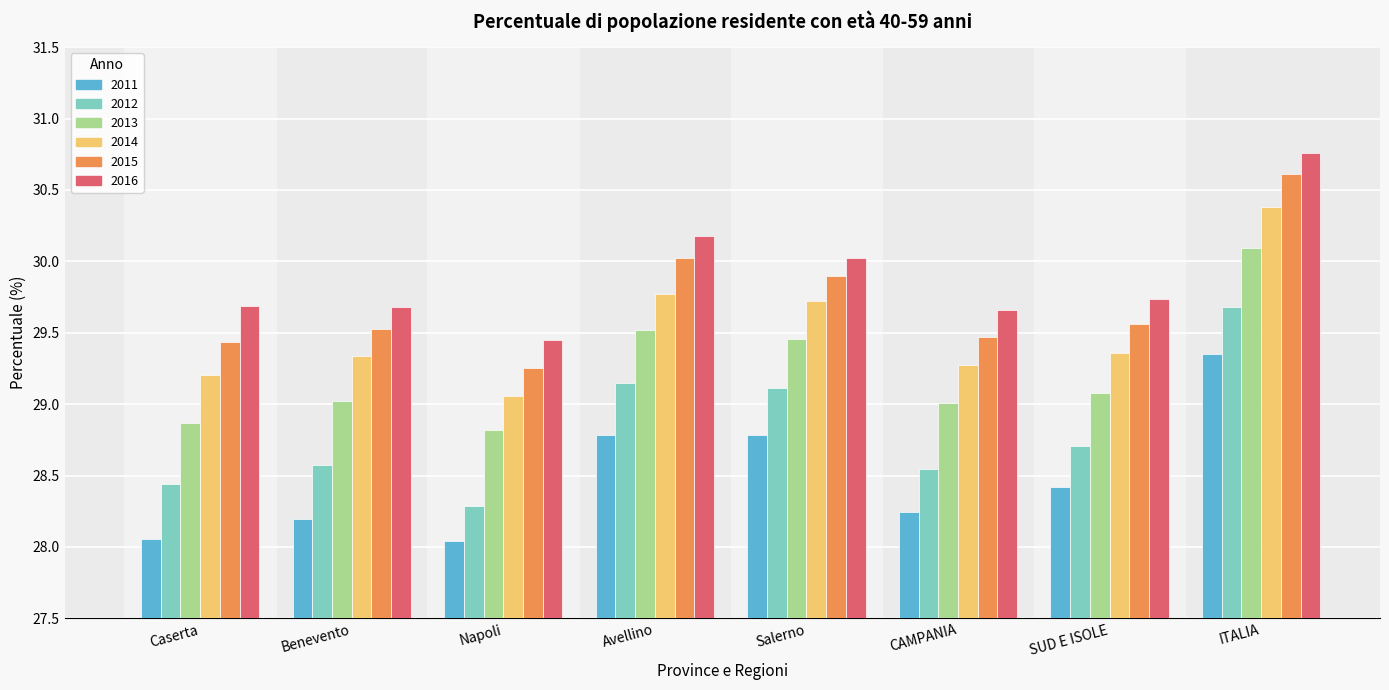

At which category is the sum across all series the highest?

ITALIA